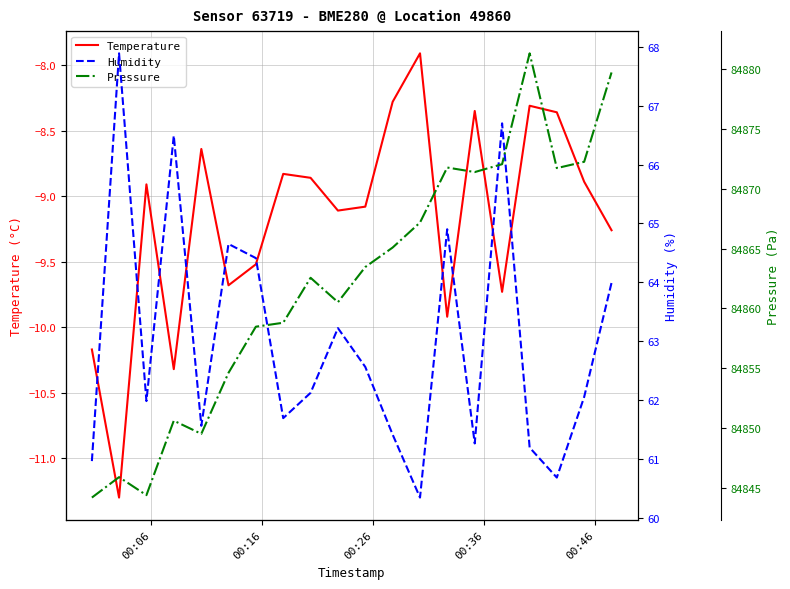

Is the value of Temperature at 00:06 greater than the value of Pressure at 00:26?

No